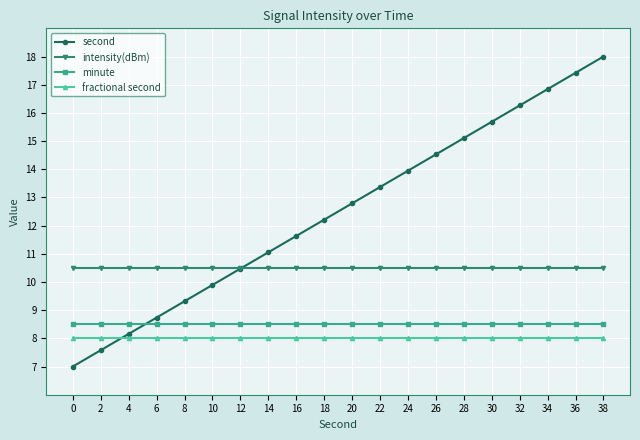

What is the lowest value of the second series?

7.0